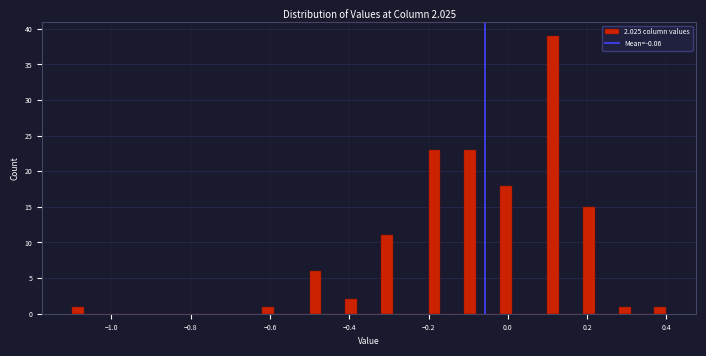

Around what value on the x-axis is the tallest bar? Give the approximate position of its centre, as read against the axis.

0.12